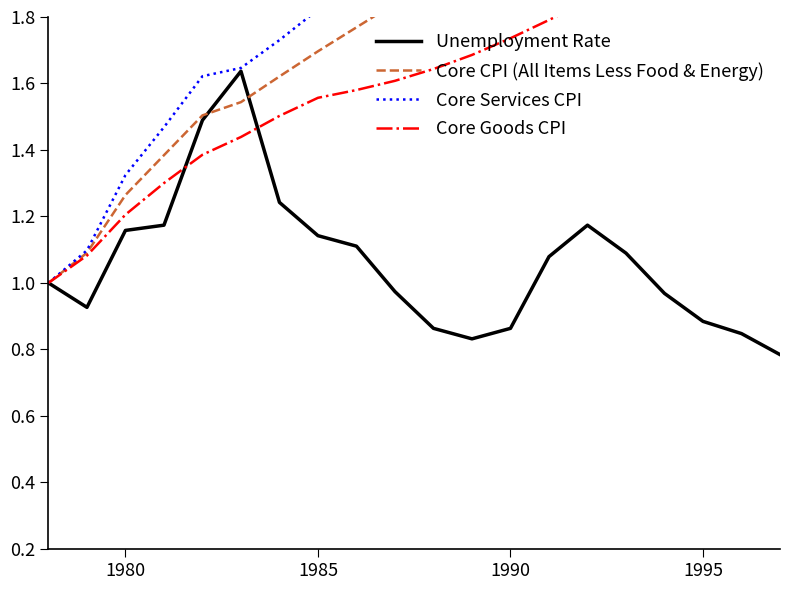

How many values in the Core Services CPI series are below 2?

9